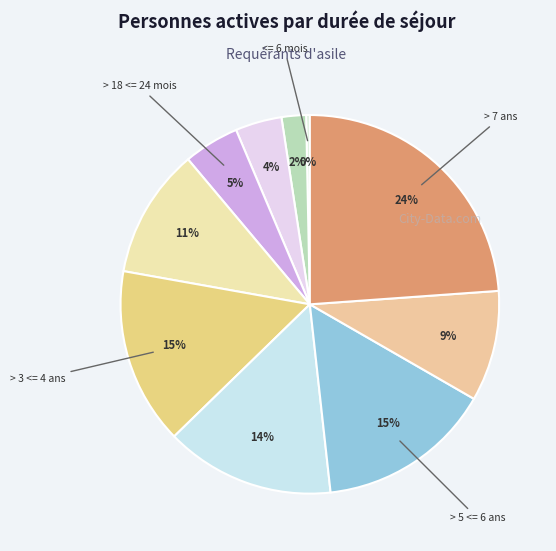

How many slices are in this pie chart?

10